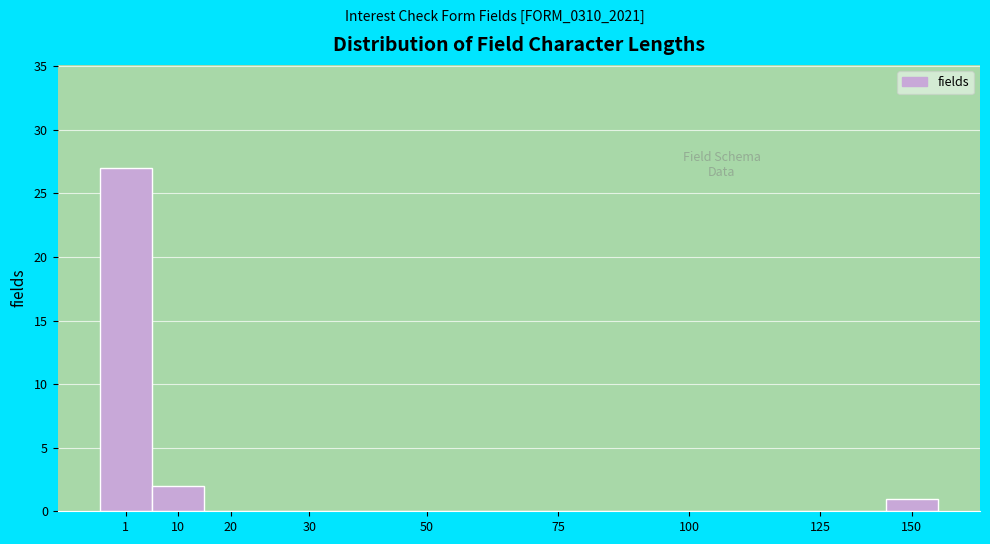

Reading right to left, extract all data points from this chart.

150=1	125=0	100=0	75=0	50=0	30=0	20=0	10=2	1=27